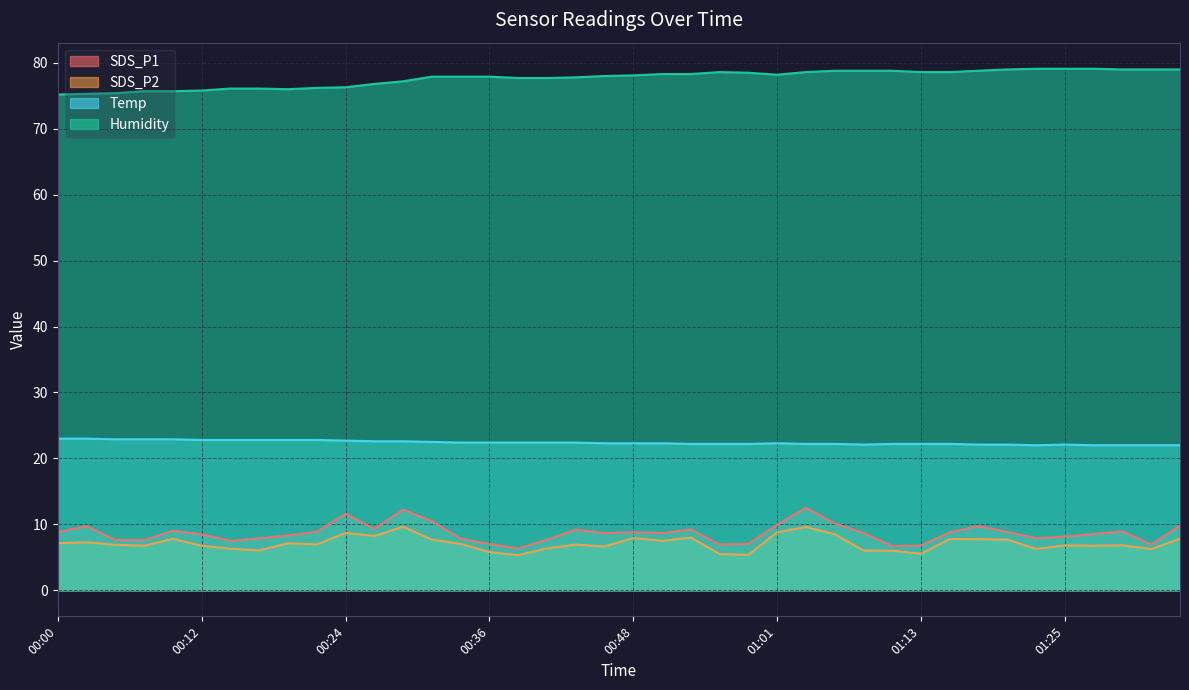

Reading left to right, list all the values displayed in this chart.

SDS_P1: 00:00=8.8	00:02=9.7	00:05=7.6	00:07=7.6	00:10=9.0	00:12=8.5	00:14=7.5	00:17=7.9	00:19=8.3	00:22=8.9	00:24=11.6	00:27=9.3	00:29=12.2	00:31=10.5	00:34=7.8	00:36=7.0	00:39=6.3	00:41=7.7	00:44=9.2	00:46=8.7	00:48=8.8	00:51=8.7	00:53=9.2	00:56=7.0	00:58=7.0	01:01=9.9	01:03=12.5	01:05=10.1	01:08=8.7	01:10=6.7	01:13=6.8	01:15=8.8	01:18=9.8	01:20=8.8	01:23=7.9	01:25=8.2	01:27=8.6	01:30=8.9	01:32=7.0	01:35=9.8
SDS_P2: 00:00=7.2	00:02=7.3	00:05=6.9	00:07=6.8	00:10=7.8	00:12=6.8	00:14=6.3	00:17=6.0	00:19=7.1	00:22=7.0	00:24=8.7	00:27=8.2	00:29=9.6	00:31=7.7	00:34=7.0	00:36=5.8	00:39=5.3	00:41=6.3	00:44=6.9	00:46=6.7	00:48=7.9	00:51=7.5	00:53=8.0	00:56=5.5	00:58=5.4	01:01=8.8	01:03=9.6	01:05=8.5	01:08=6.0	01:10=6.0	01:13=5.5	01:15=7.8	01:18=7.8	01:20=7.7	01:23=6.3	01:25=6.8	01:27=6.8	01:30=6.8	01:32=6.2	01:35=7.8
Temp: 00:00=23.0	00:02=23.0	00:05=22.9	00:07=22.9	00:10=22.9	00:12=22.8	00:14=22.8	00:17=22.8	00:19=22.8	00:22=22.8	00:24=22.7	00:27=22.6	00:29=22.6	00:31=22.5	00:34=22.4	00:36=22.4	00:39=22.4	00:41=22.4	00:44=22.4	00:46=22.3	00:48=22.3	00:51=22.3	00:53=22.2	00:56=22.2	00:58=22.2	01:01=22.3	01:03=22.2	01:05=22.2	01:08=22.1	01:10=22.2	01:13=22.2	01:15=22.2	01:18=22.1	01:20=22.1	01:23=22.0	01:25=22.1	01:27=22.0	01:30=22.0	01:32=22.0	01:35=22.0
Humidity: 00:00=75.2	00:02=75.3	00:05=75.4	00:07=75.7	00:10=75.7	00:12=75.8	00:14=76.1	00:17=76.1	00:19=76.0	00:22=76.2	00:24=76.3	00:27=76.8	00:29=77.2	00:31=77.9	00:34=77.9	00:36=77.9	00:39=77.7	00:41=77.7	00:44=77.8	00:46=78.0	00:48=78.1	00:51=78.3	00:53=78.3	00:56=78.6	00:58=78.5	01:01=78.2	01:03=78.6	01:05=78.8	01:08=78.8	01:10=78.8	01:13=78.6	01:15=78.6	01:18=78.8	01:20=79.0	01:23=79.1	01:25=79.1	01:27=79.1	01:30=79.0	01:32=79.0	01:35=79.0